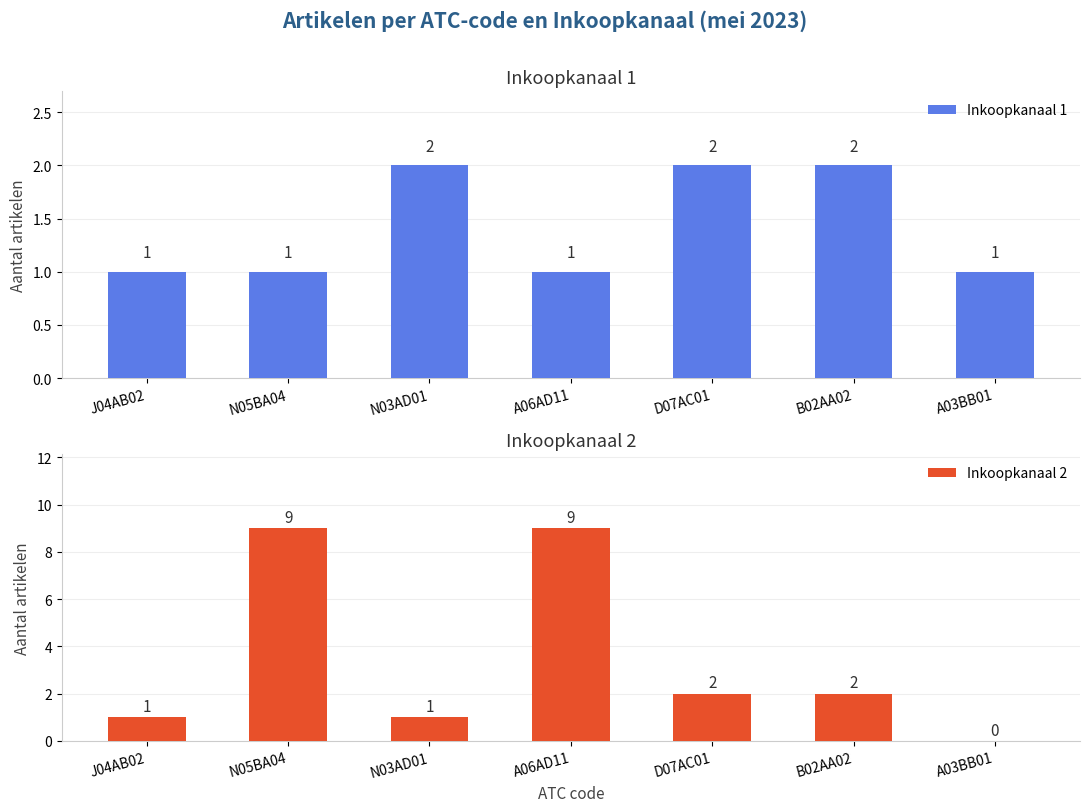

The value of Inkoopkanaal 1 at D07AC01 is 3. True or false?

False